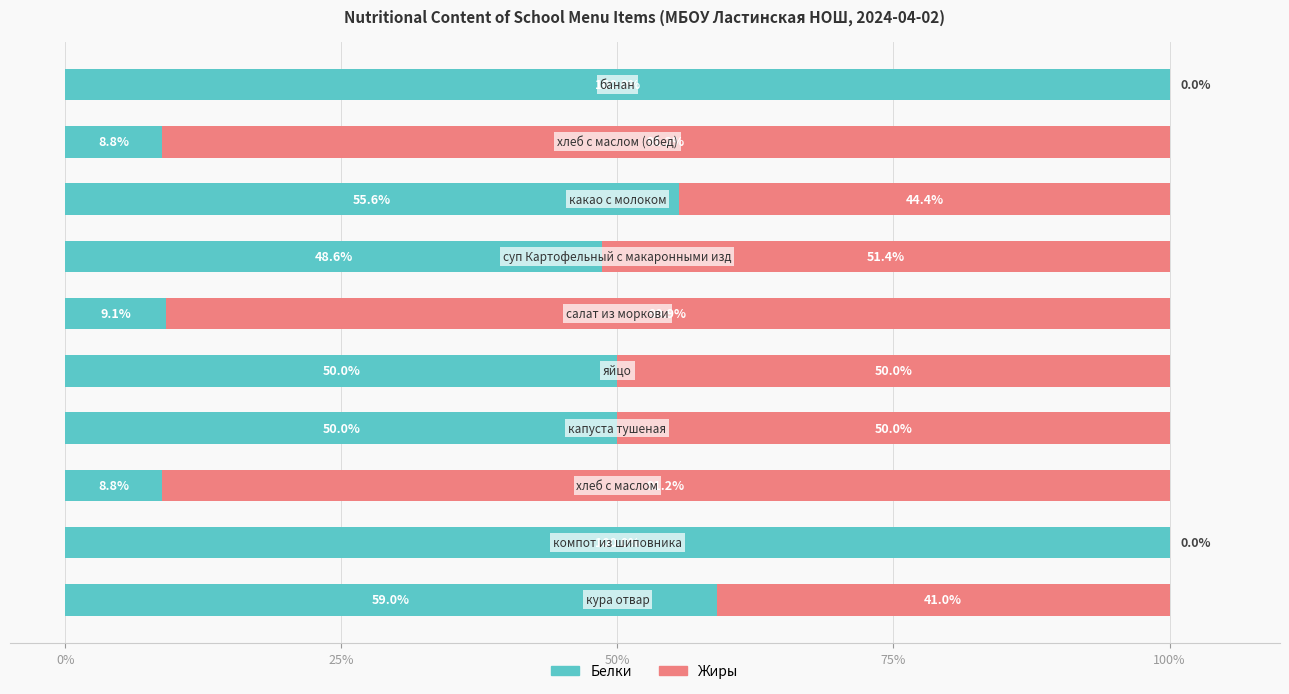

What is the highest value of the Белки series?

100.0